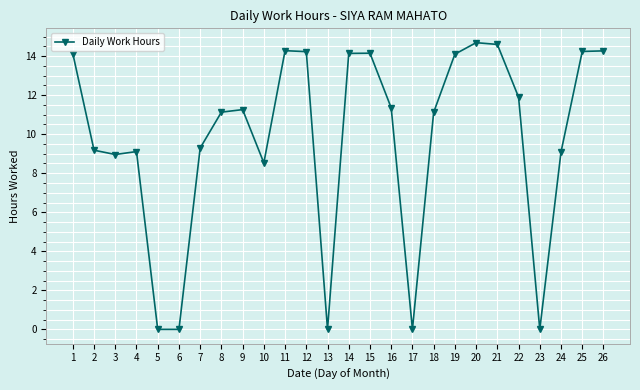

The value at 25 is 14.2. True or false?

True